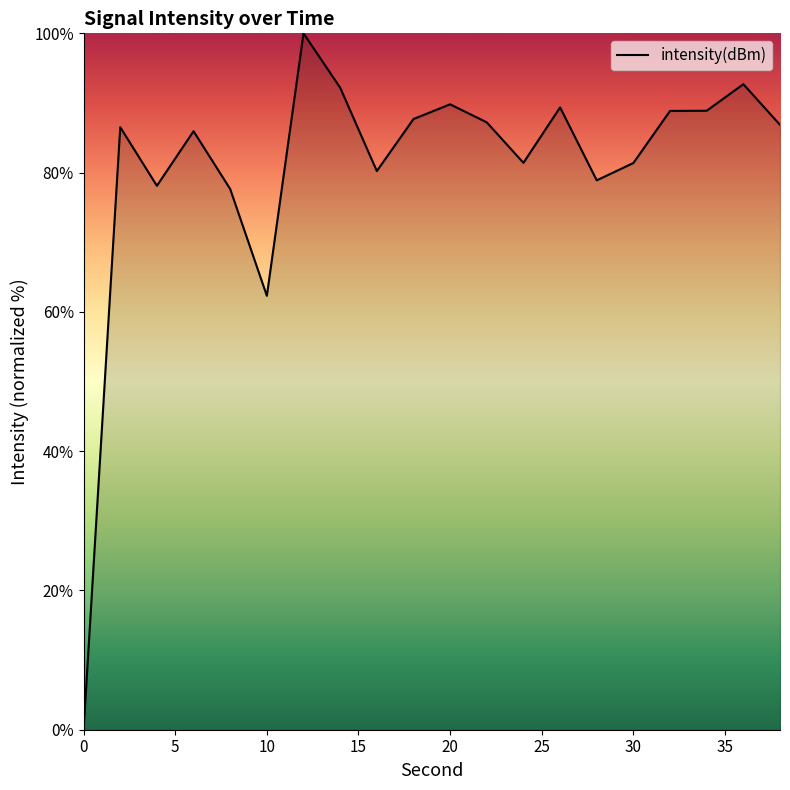

What is the difference between the maximum and minimum values?

100.0